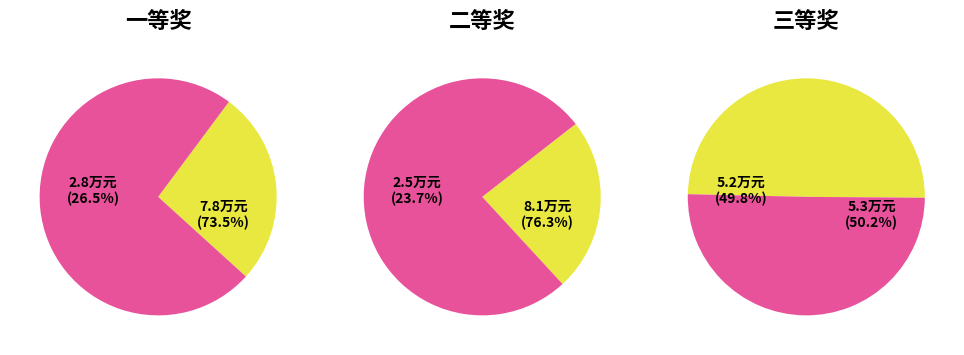

Combined, do 二等奖 and 三等奖 account for over 50%?

Yes